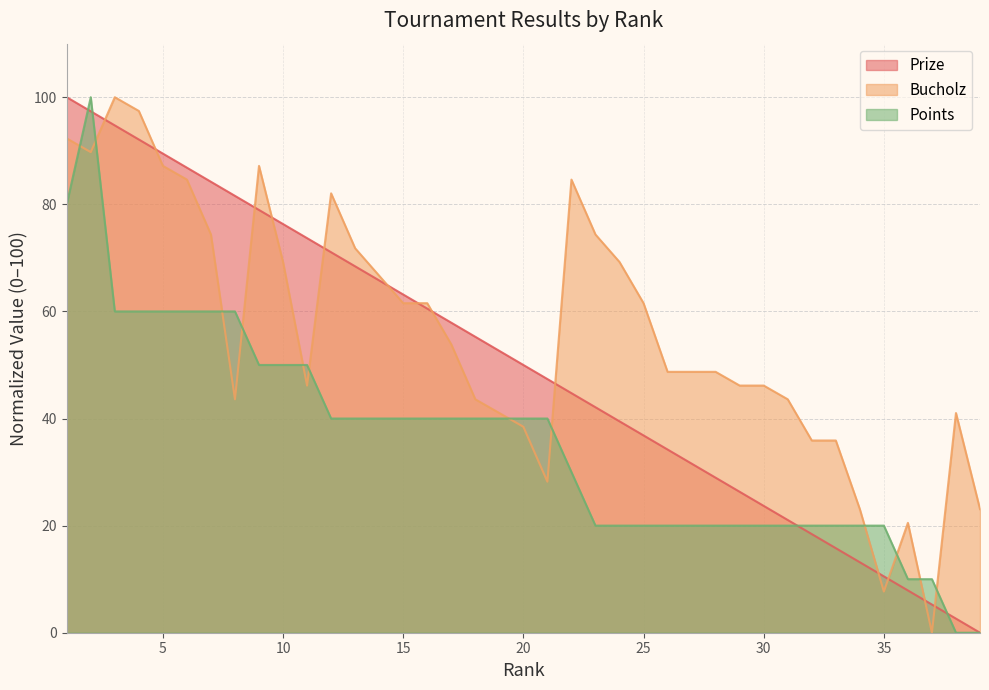

The Prize series shows 81.6 at 8. True or false?

True